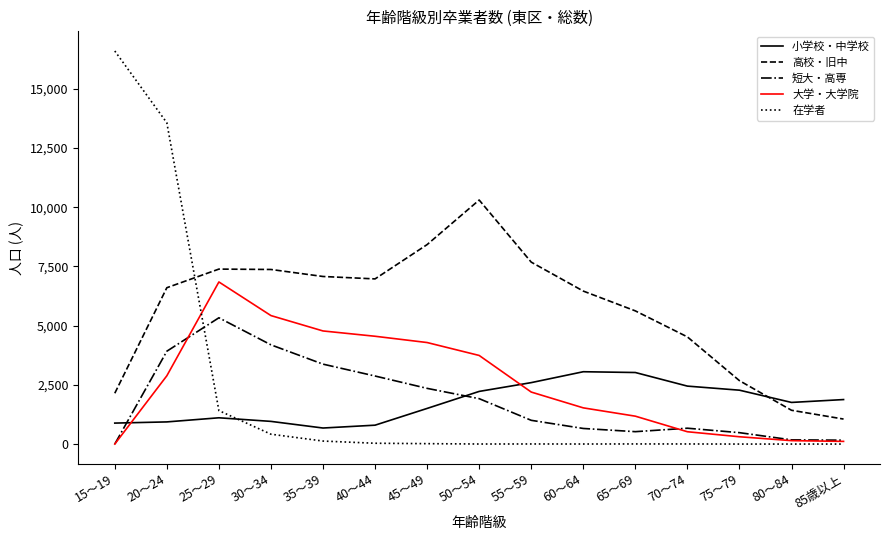

True or false: 高校・旧中 and 短大・高専 cross at least once.

False